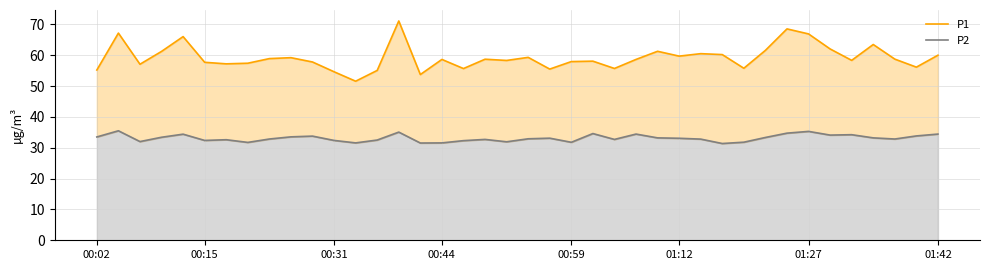

Where is P2 nearest to the value 33?

01:12